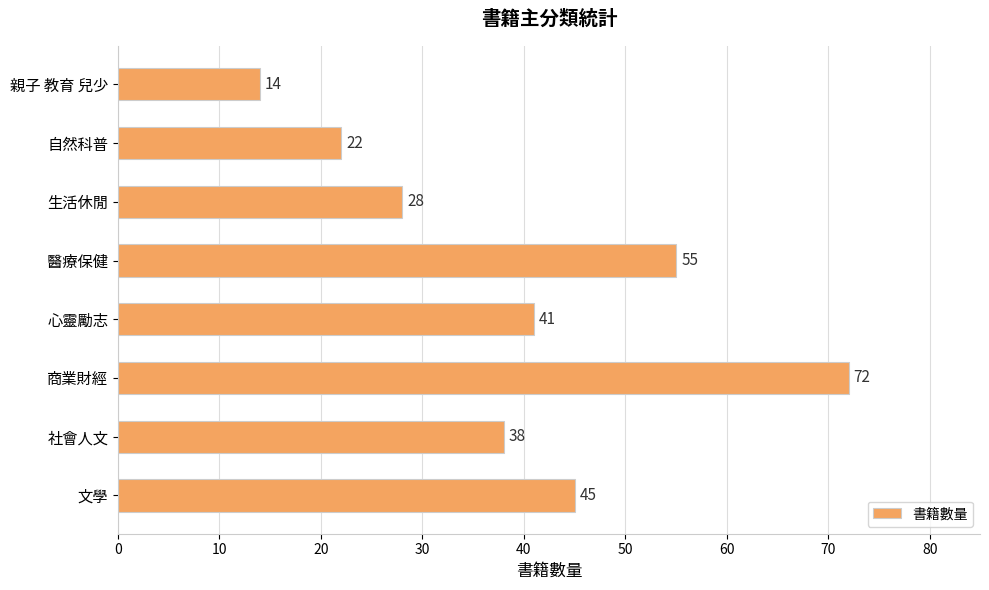

At which category does the chart reach its minimum across all series?

親子 教育 兒少